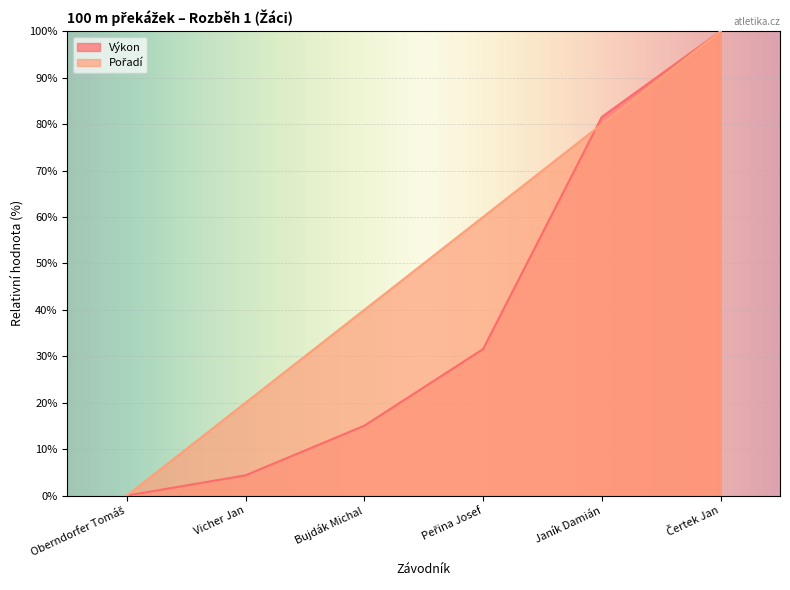

Which category has the lowest value across all series?

Oberndorfer Tomáš